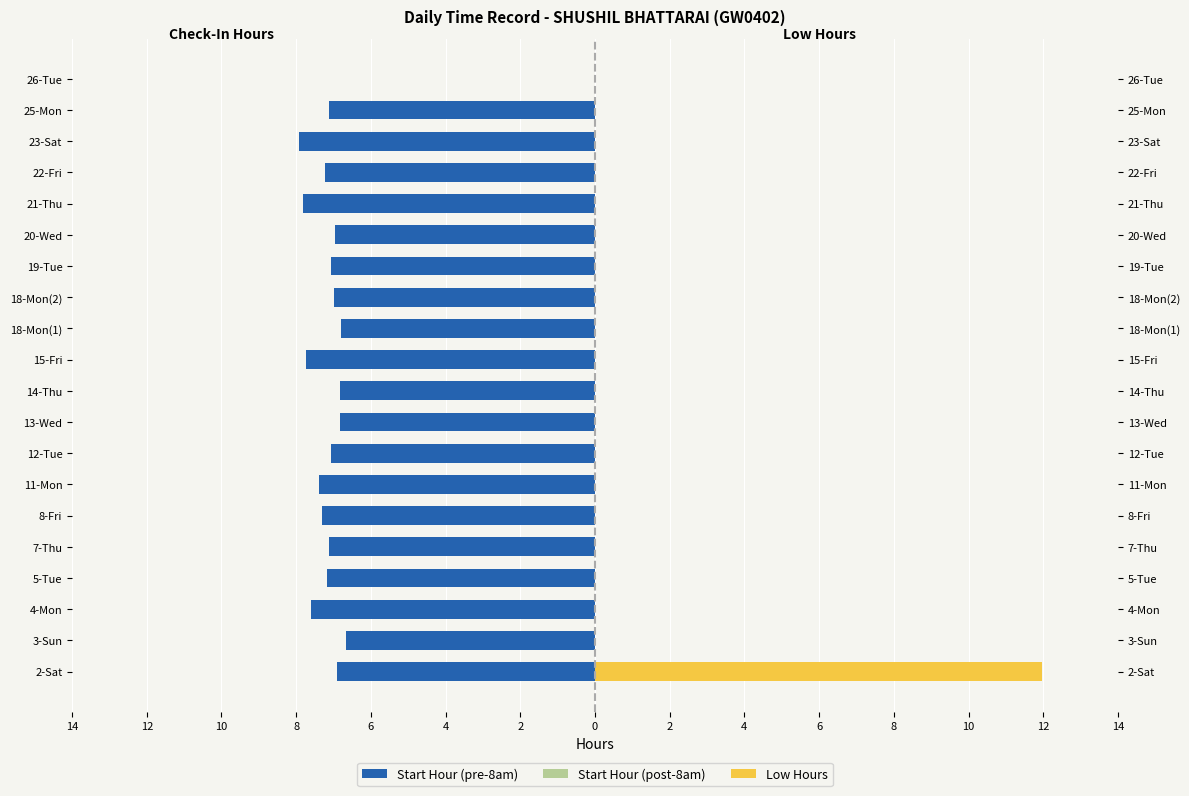

Between 8 and 10, which series saw the biggest shift?

Start Hour (pre-8am)